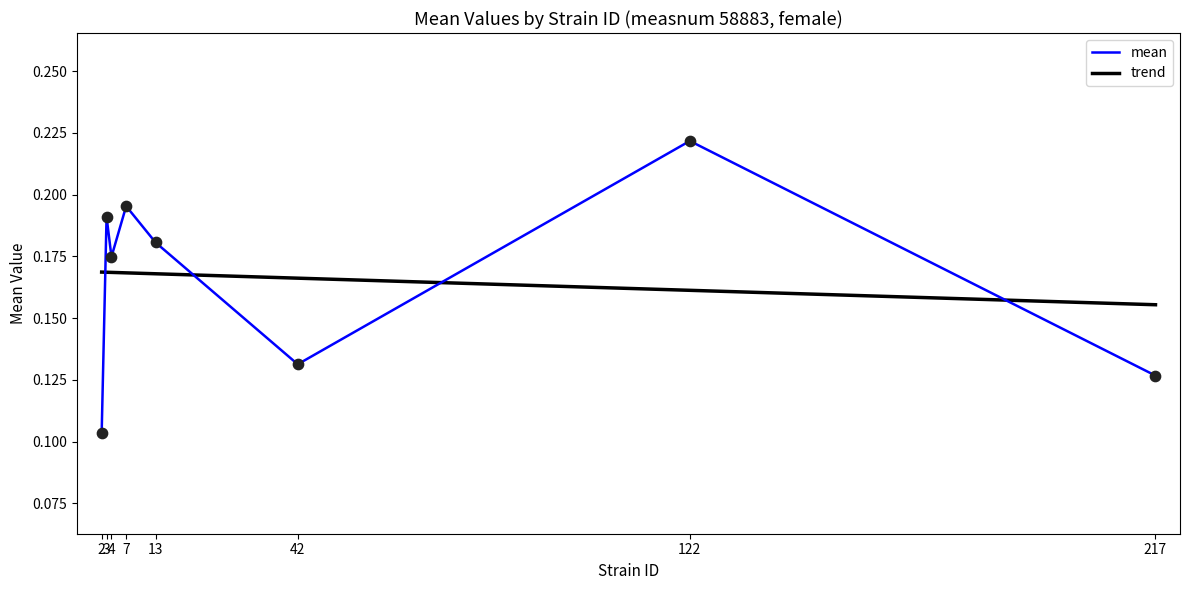

What is the change in value from 7 to 217?

-0.1